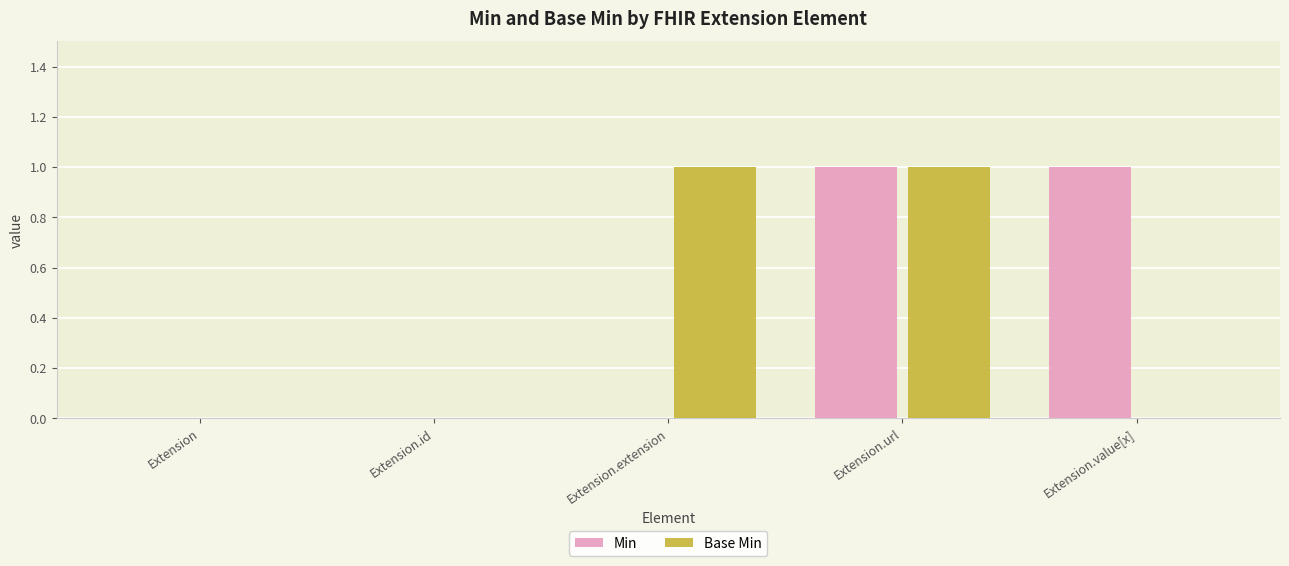

At which category is the sum across all series the highest?

Extension.url